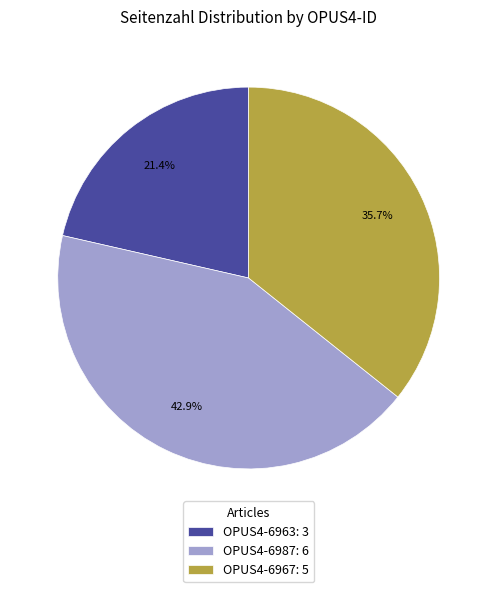

Is OPUS4-6967 the majority of the pie?

No